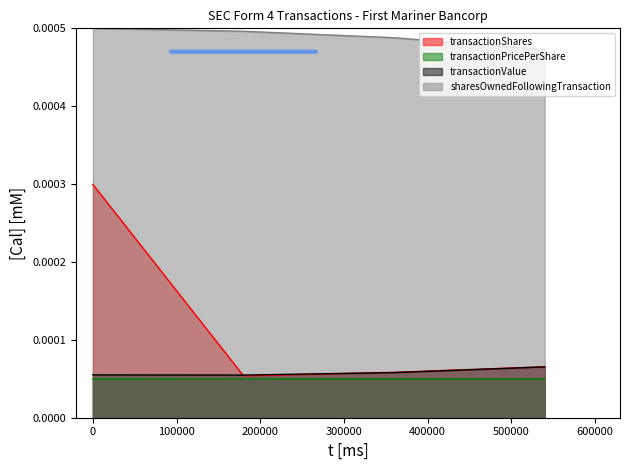

Which series has the widest spread of values?

transactionShares